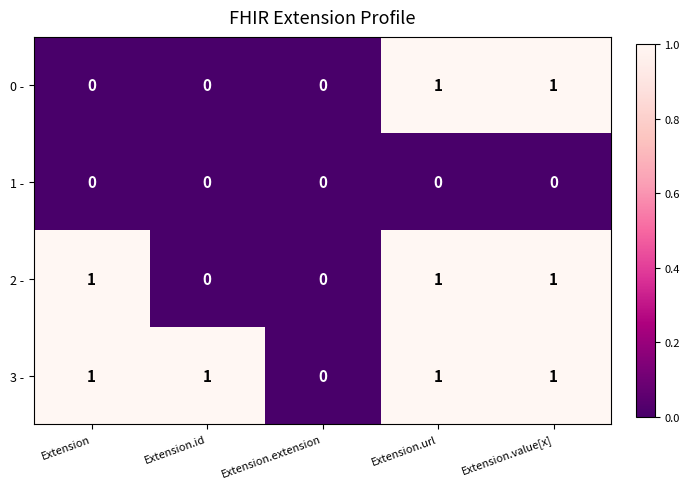

Which series changed the most between Extension and Extension.id?

2 -